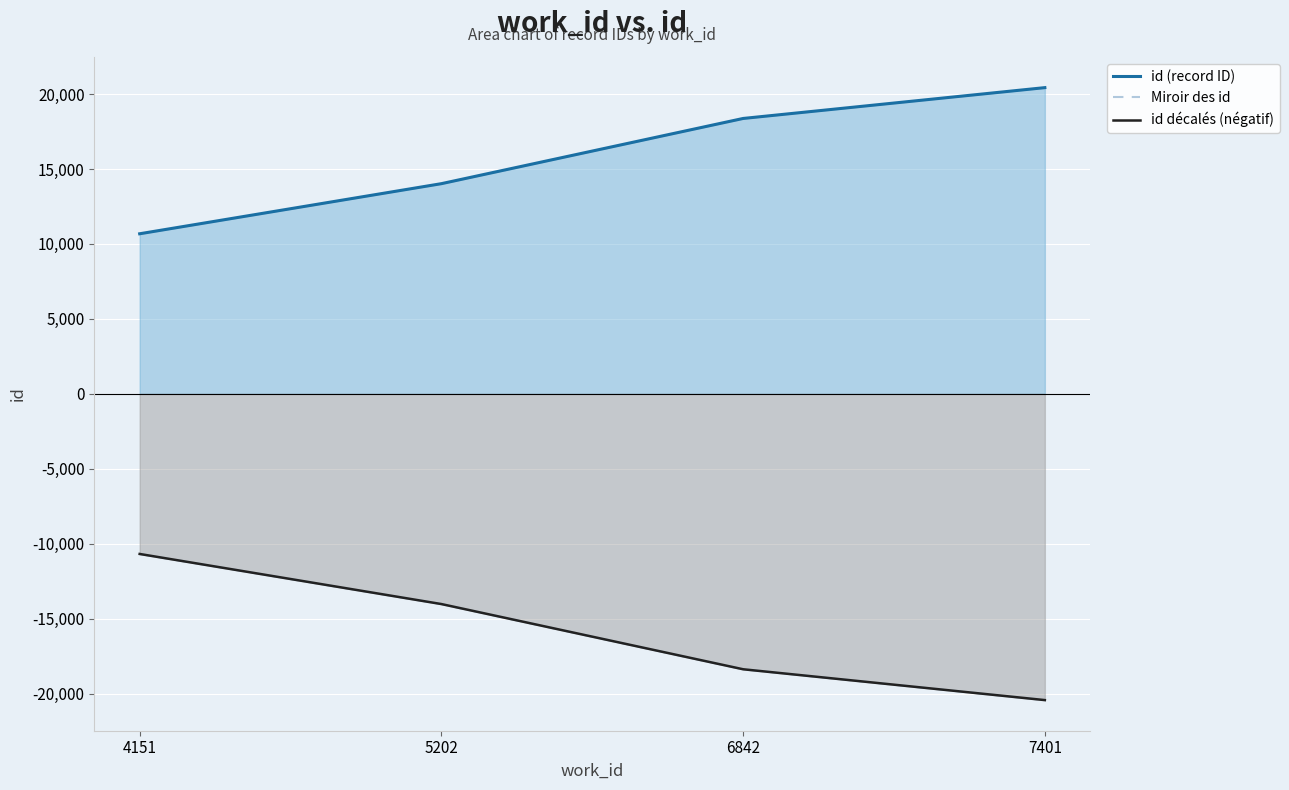

The id (record ID) series shows 10680 at 4151. True or false?

True